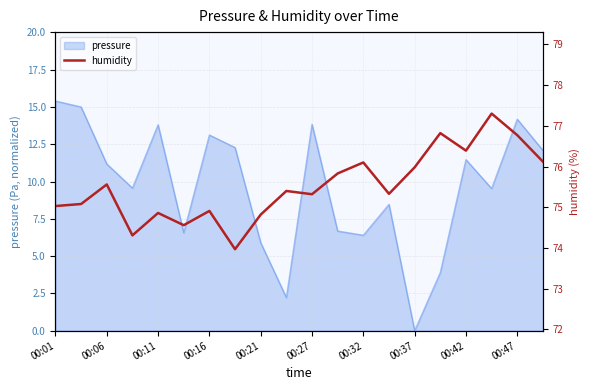

Where is the data nearest to the value 75?

00:01